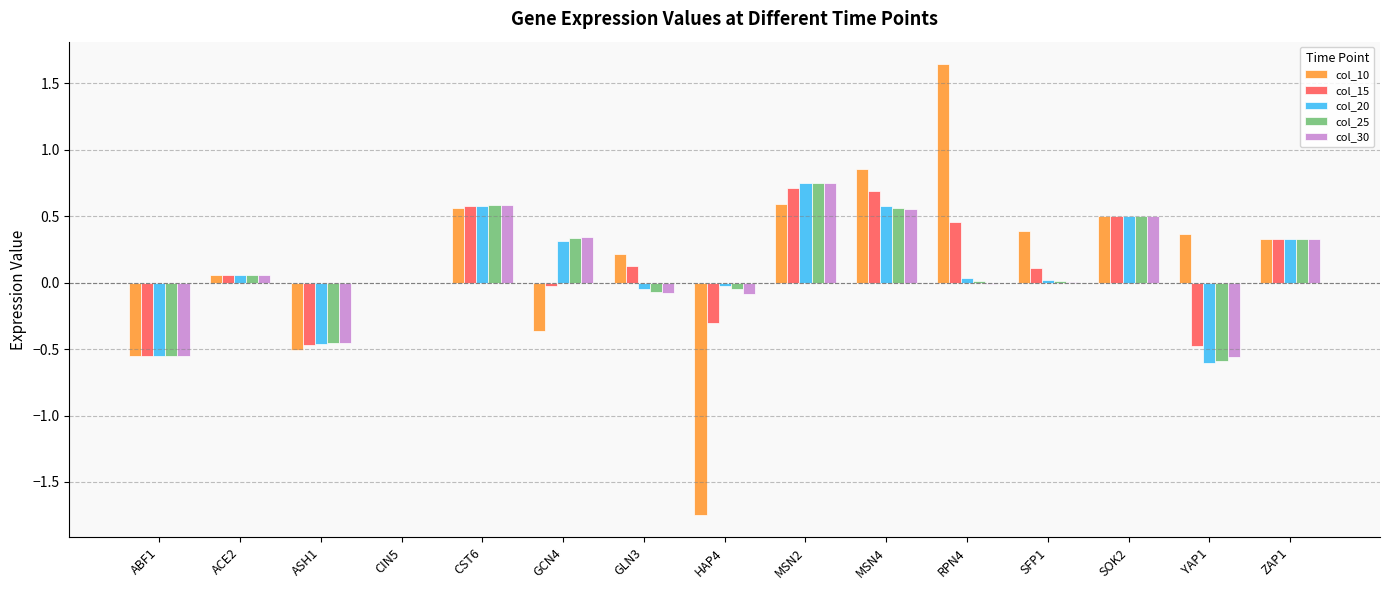

What is the total value across all series at YAP1?

-1.9